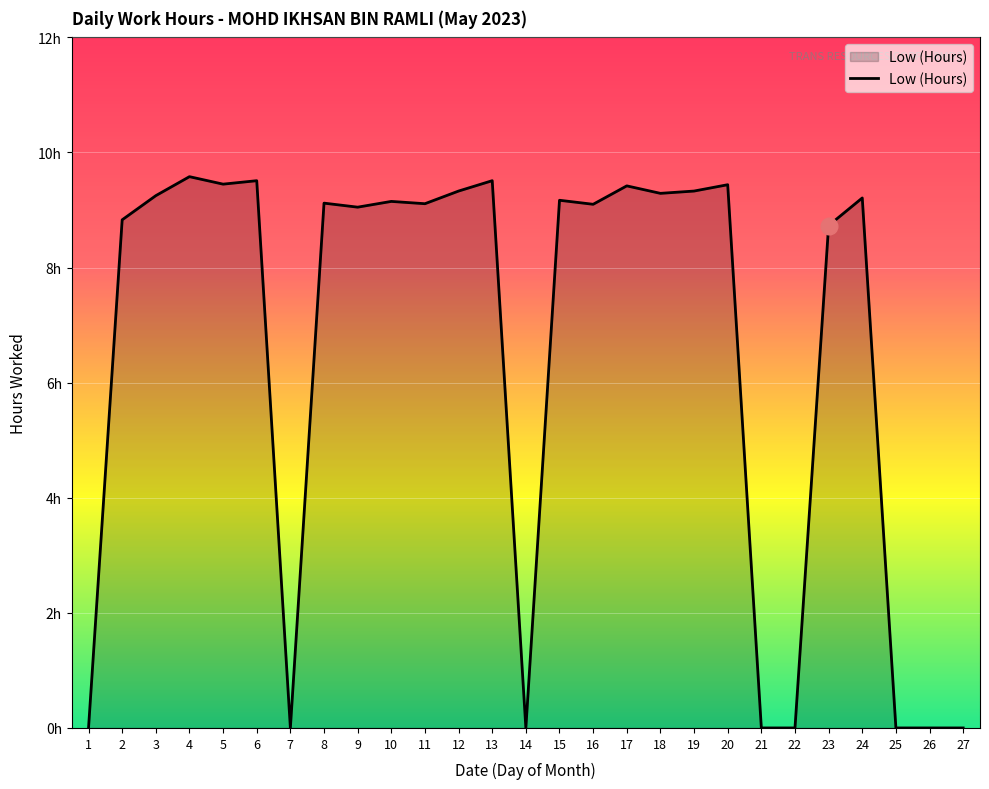

Does the chart have visible grid lines?

Yes